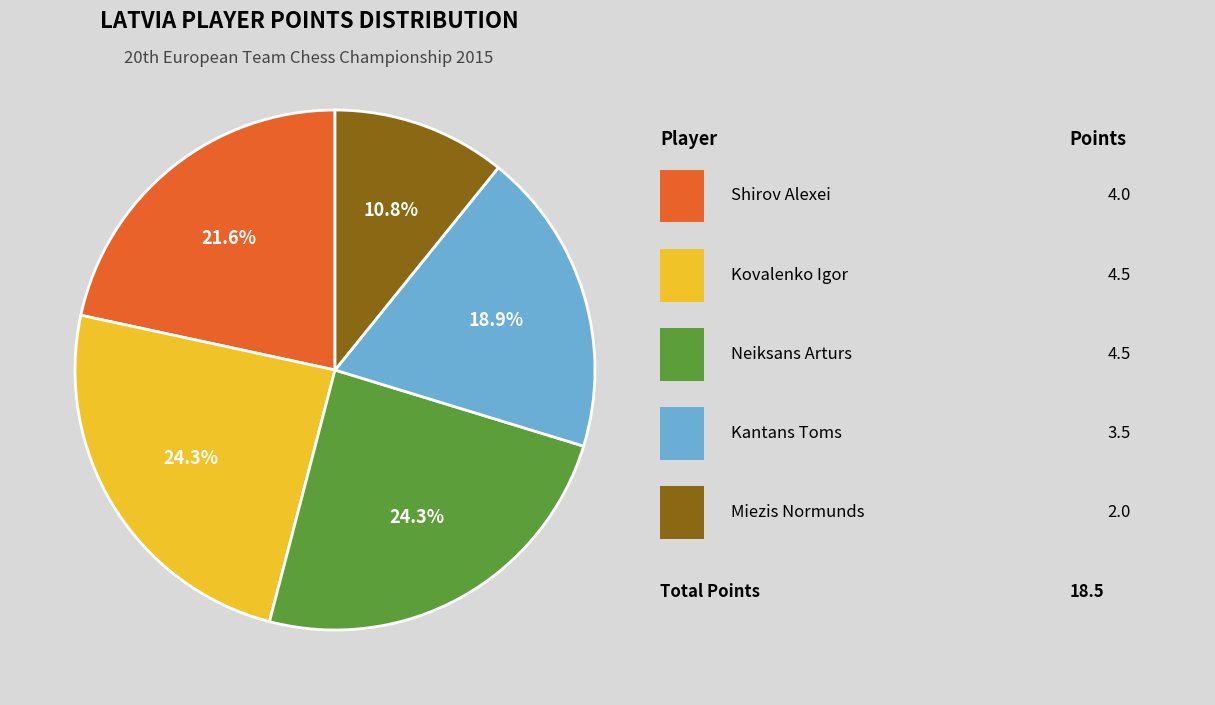

Does any single category account for the majority?

No